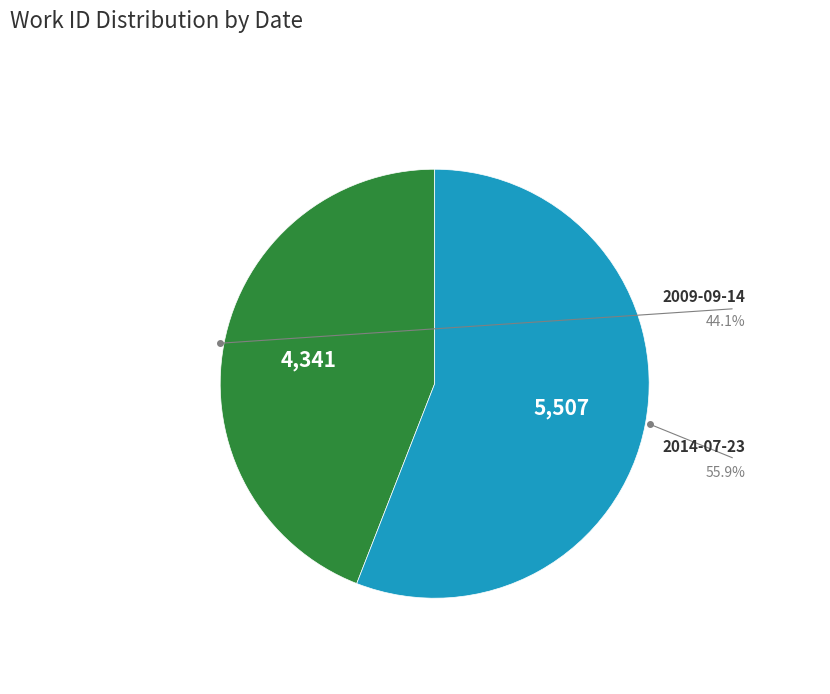

What is the ratio of the value at 2009-09-14 to the value at 2014-07-23?

0.8